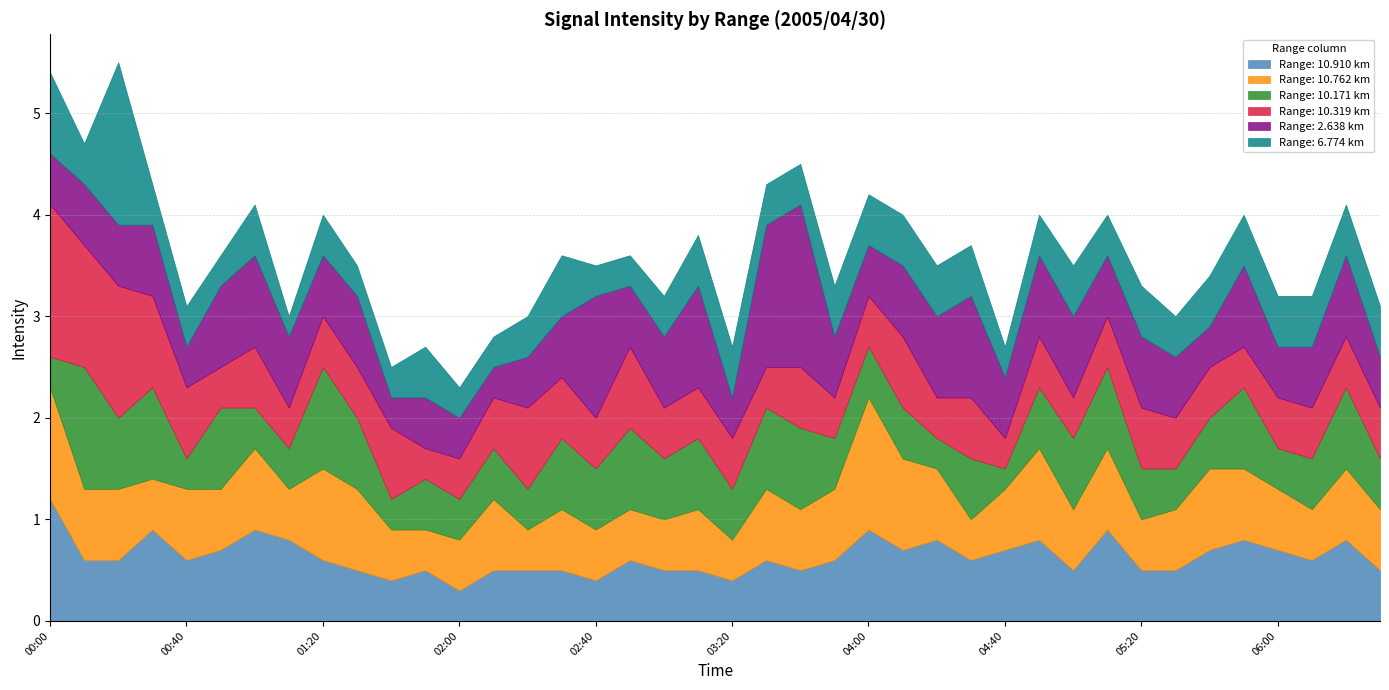

What is the difference between the 2.638 values at 03:10 and 05:00?

0.2